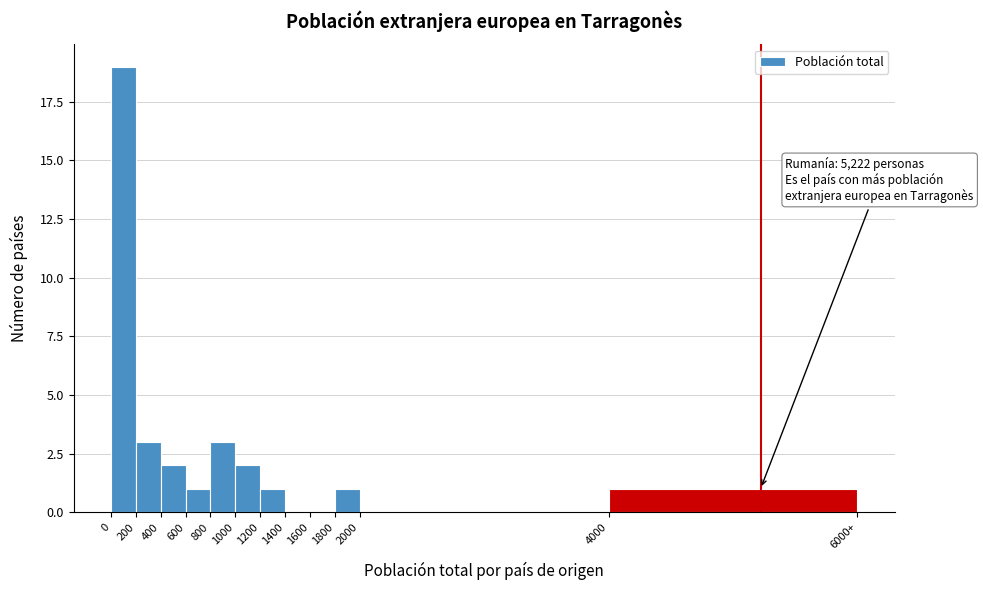

Reading left to right, list all the values displayed in this chart.

0=19	200=3	400=2	600=1	800=3	1000=2	1200=1	1400=0	1600=0	1800=1	2000=0	4000=1